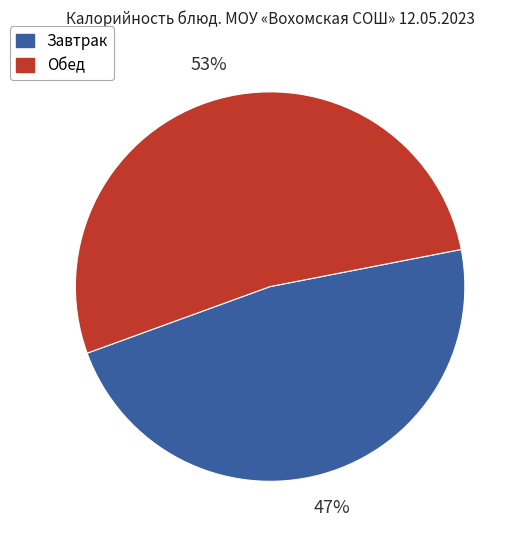

To the nearest percent, what is the average slice percentage?

50%